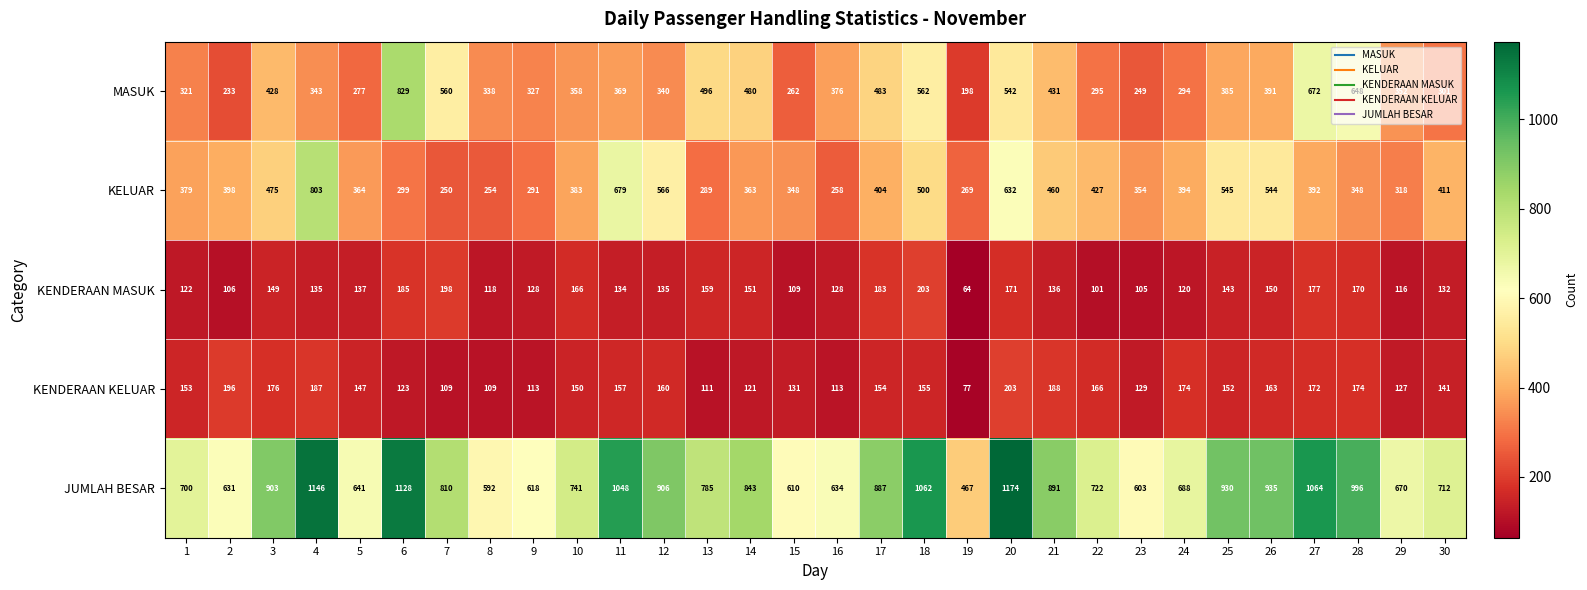

At which category does the chart reach its minimum across all series?

19